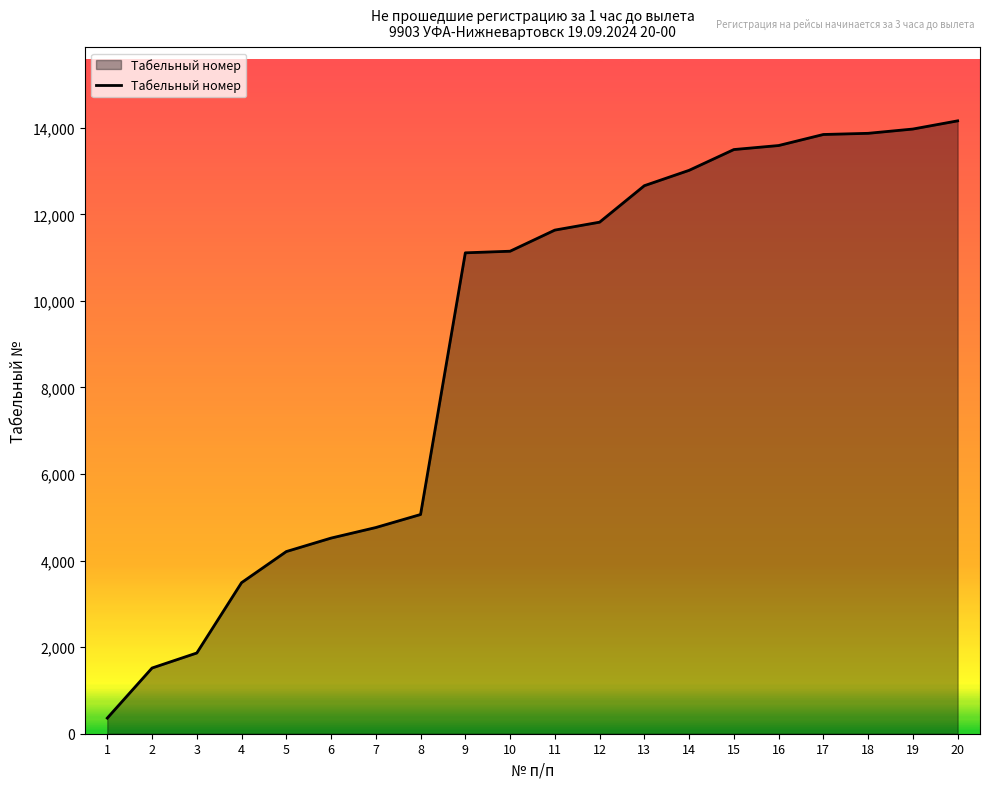

How many lines are shown in the chart?

1